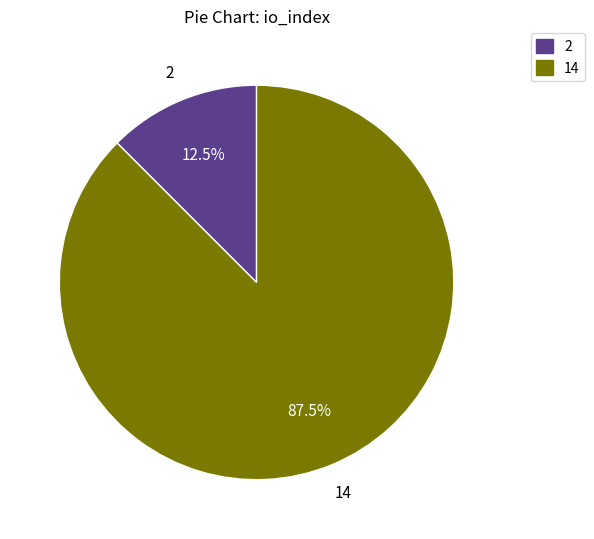

What is the ratio of the value at 14 to the value at 2?

7.0